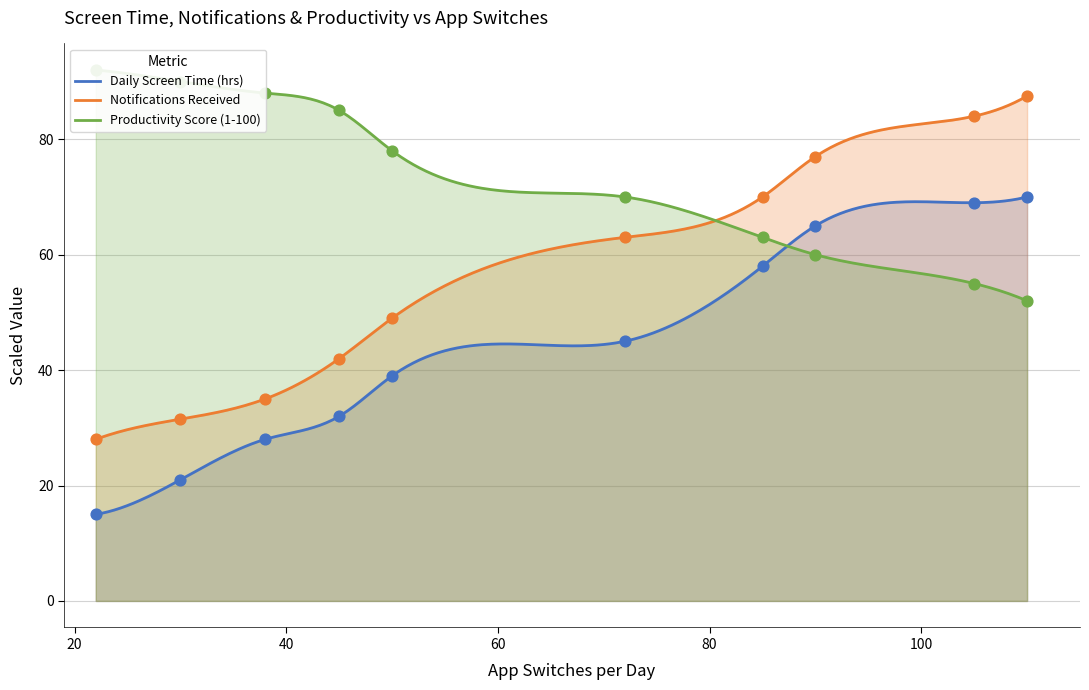

Which series has the largest total across all categories?

Productivity Score (1-100)